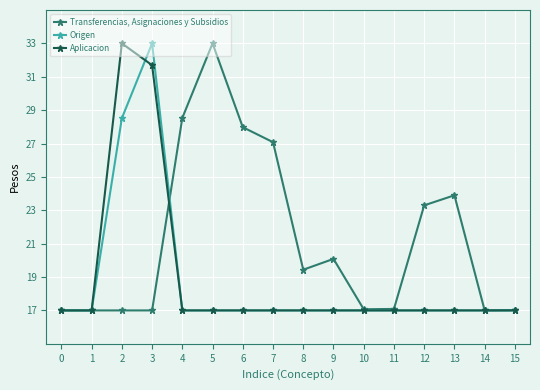

Where is Transferencias, Asignaciones y Subsidios nearest to the value 25?

13